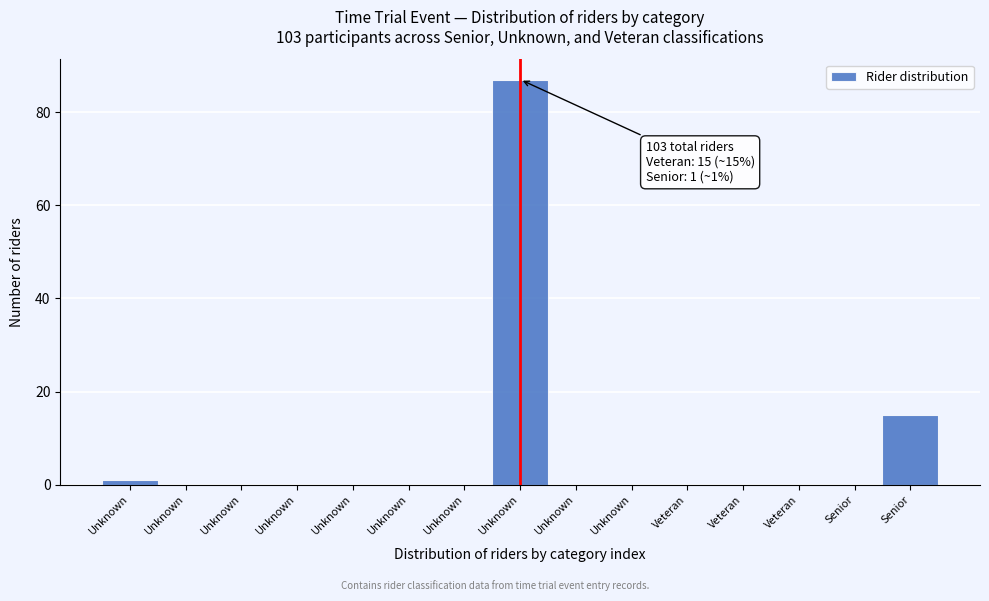

Count the number of categories in the chart.

15